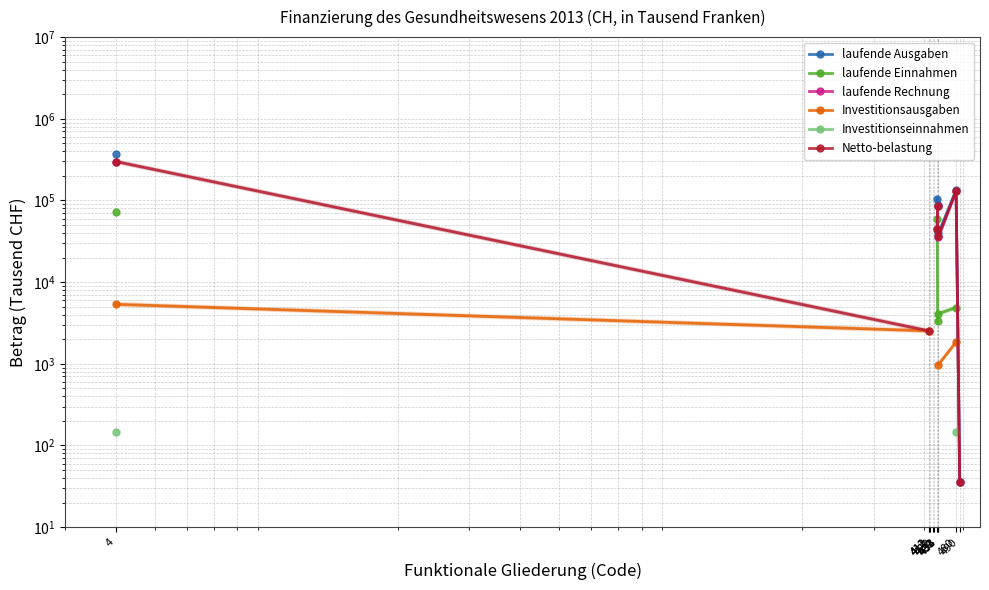

What is the highest value of the Investitionsausgaben series?

5352.9